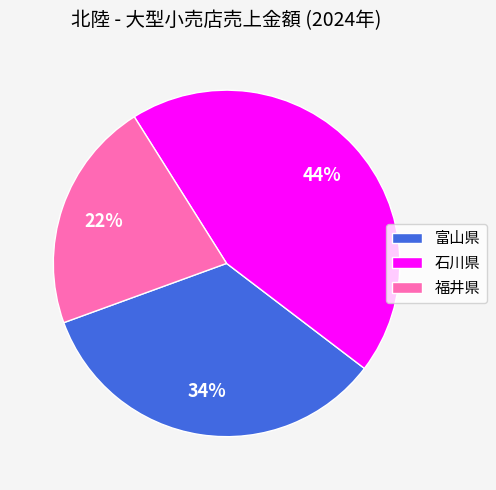

To the nearest percent, what is the combined percentage of 石川県 and 福井県?

66%